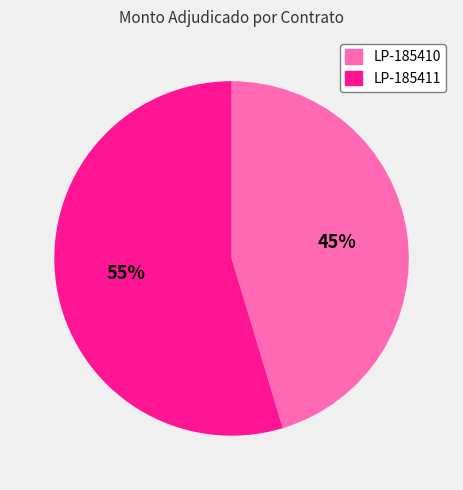

Approximately how many times larger is the value at LP-185411 compared to LP-185410?

1.2